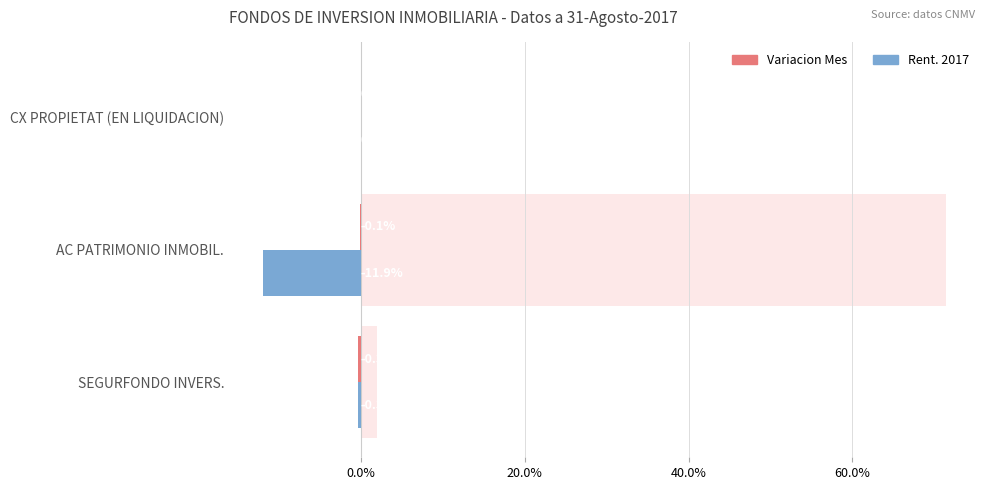

The value of Variacion Mes at CX PROPIETAT (EN LIQUIDACION) is 0.1. True or false?

False